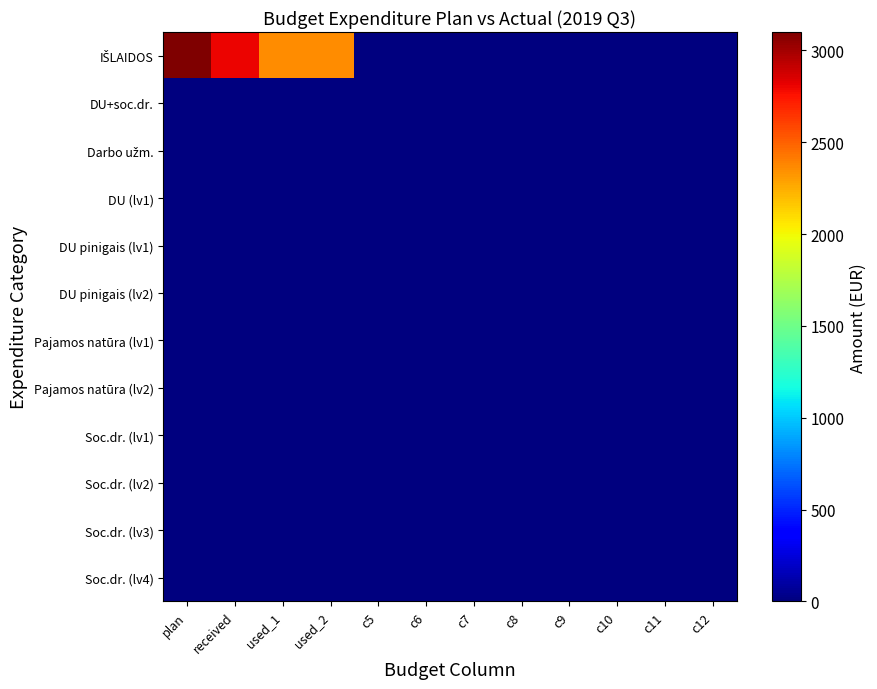

List the series in order of their peak value, highest first.

IŠLAIDOS, DU+soc.dr., Darbo užm., DU (lv1), DU pinigais (lv1), DU pinigais (lv2), Pajamos natūra (lv1), Pajamos natūra (lv2), Soc.dr. (lv1), Soc.dr. (lv2), Soc.dr. (lv3), Soc.dr. (lv4)